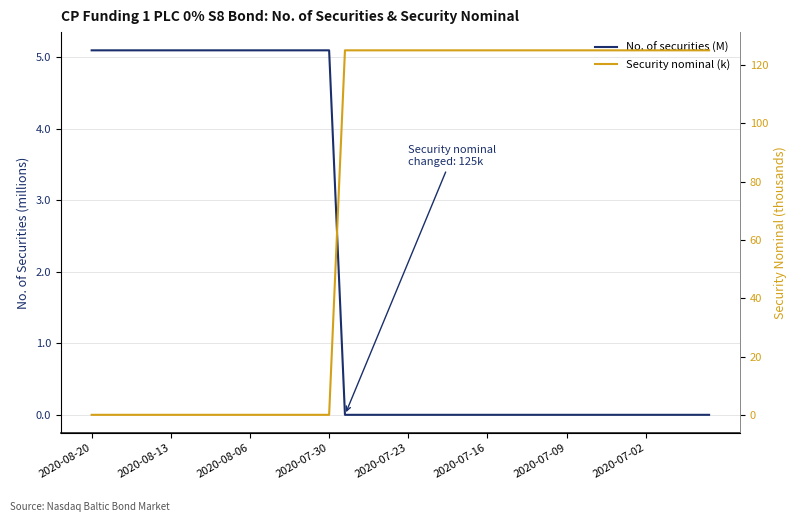

List the series in order of their overall mean, lowest first.

No. of securities (M), Security nominal (k)